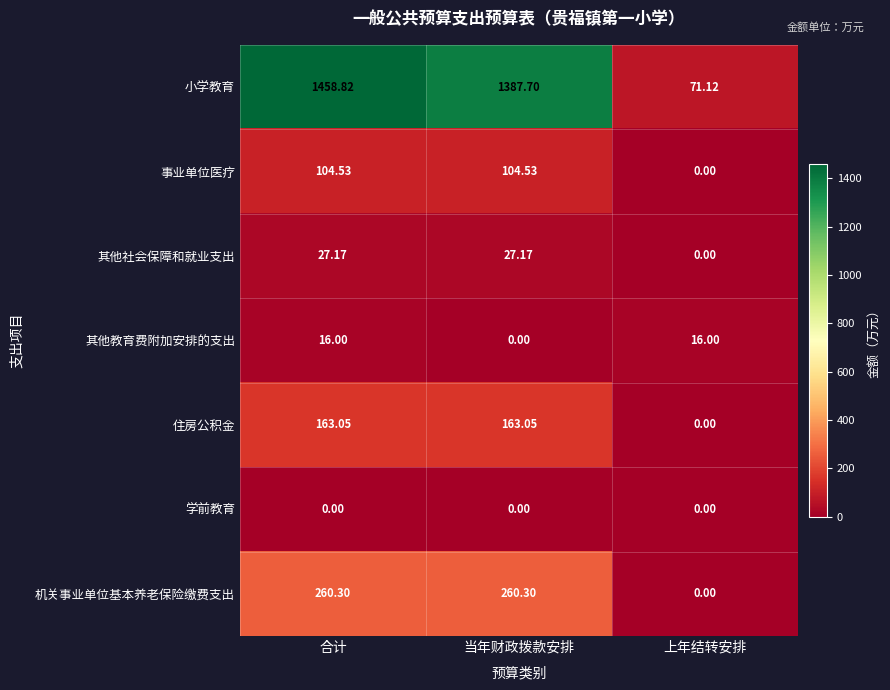

Which series has the widest spread of values?

小学教育